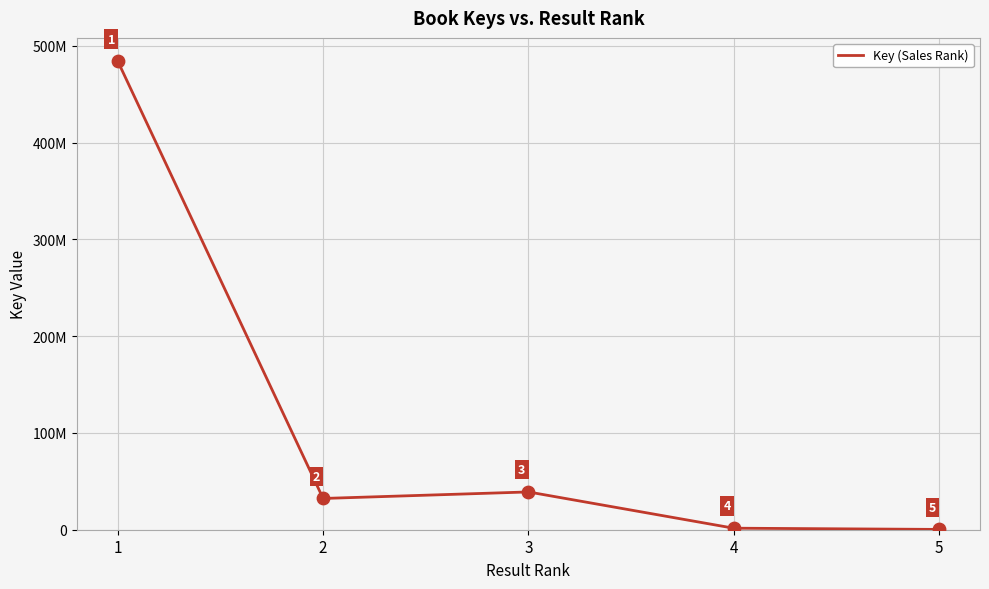

Approximately how many times larger is the value at 1 compared to 3?

12.4